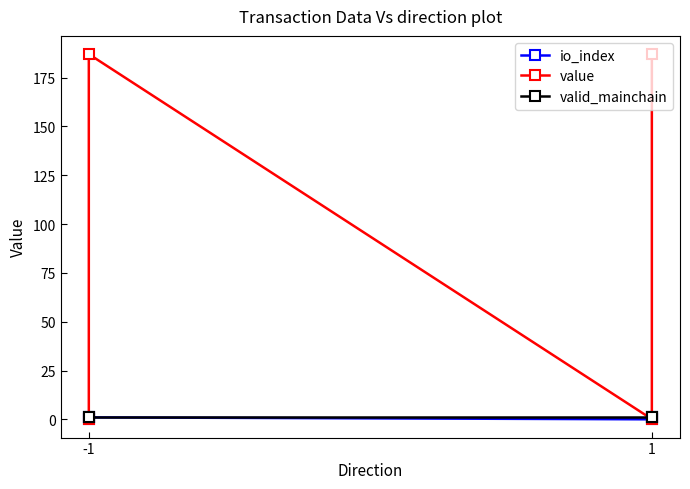

Does the chart display data point markers on the line(s)?

Yes